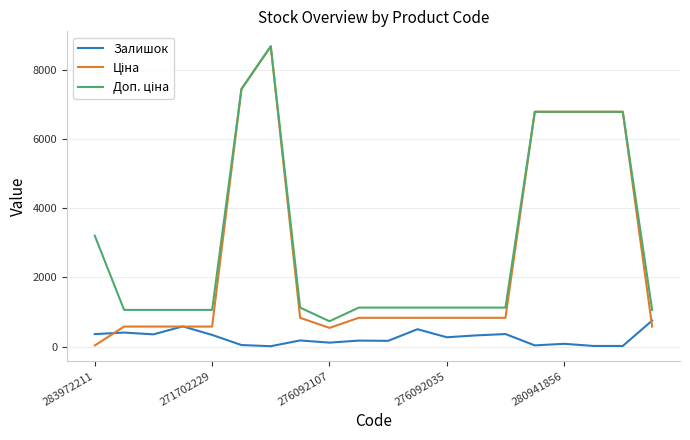

What is the maximum value for Залишок?

752.0